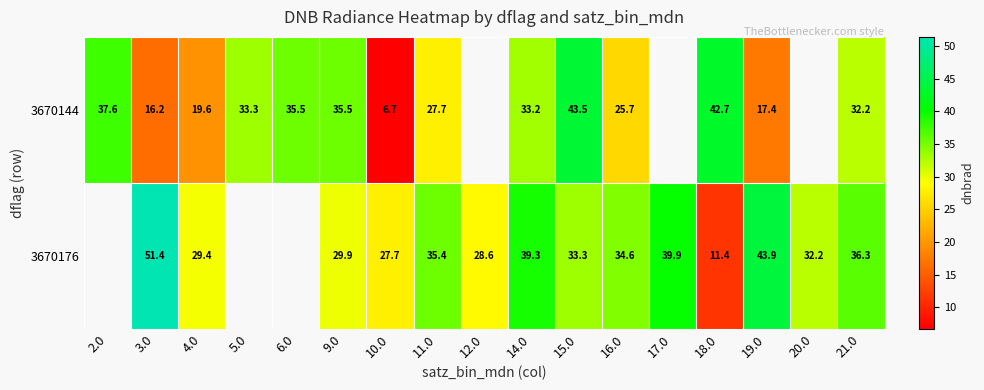

What is the smallest value displayed?

6.7